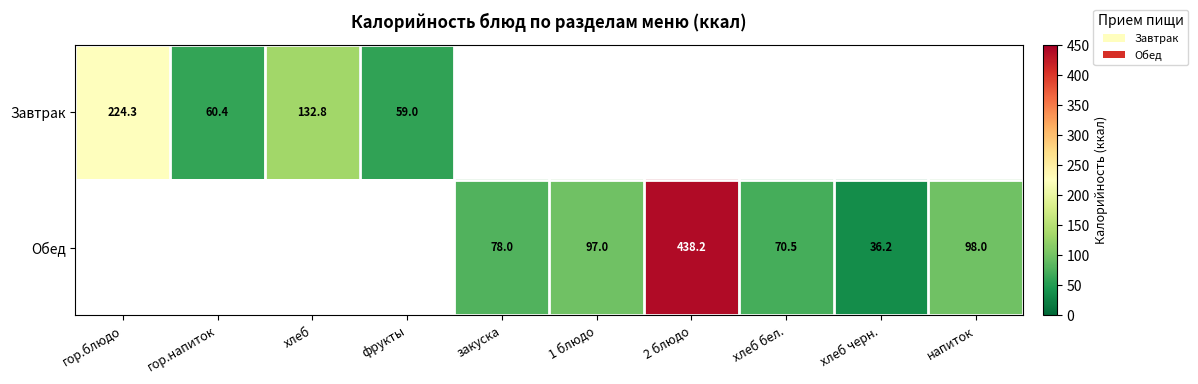

Is it true that Завтрак equals 132.8 at хлеб?

True